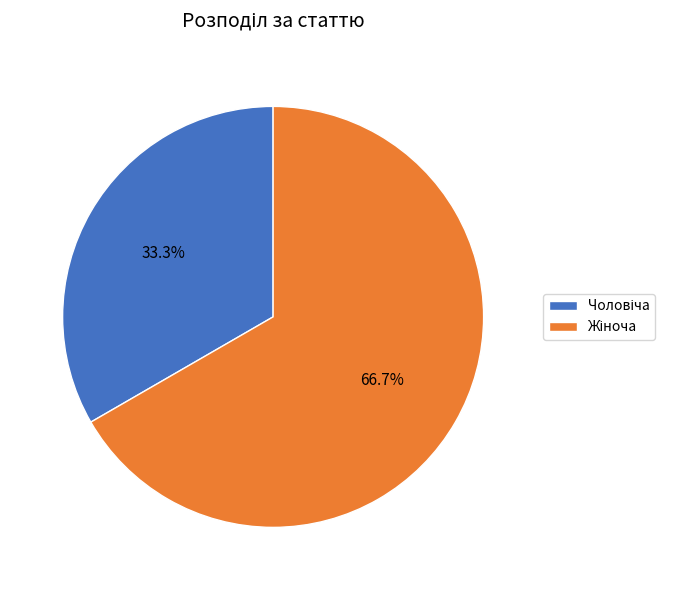

Is there any slice that represents more than half of the pie?

Yes